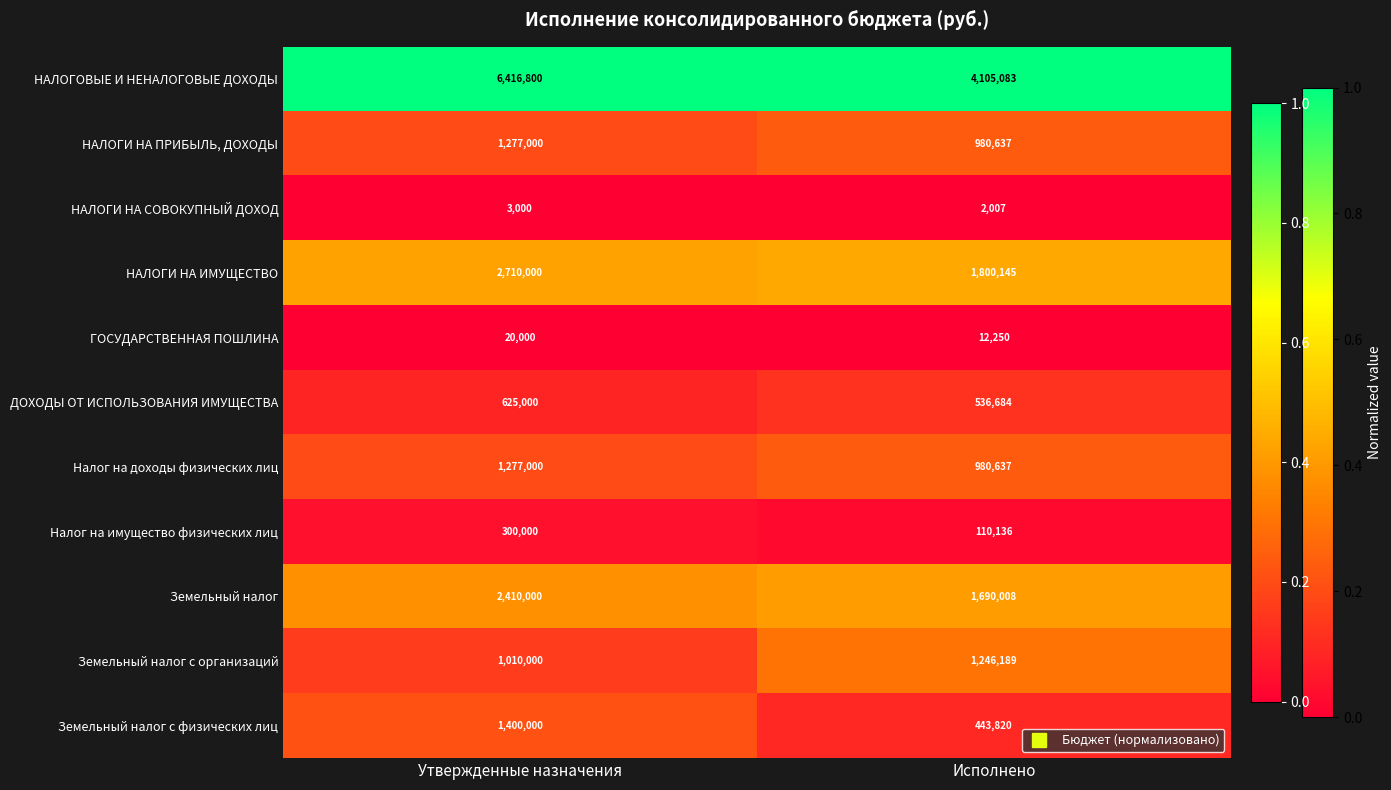

What is the total value across all series at Утвержденные назначения?

17448800